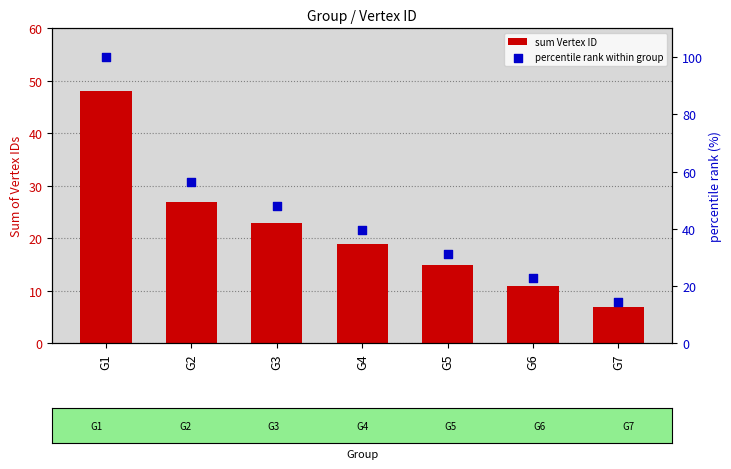

At how many categories does at least one series exceed 94?

1